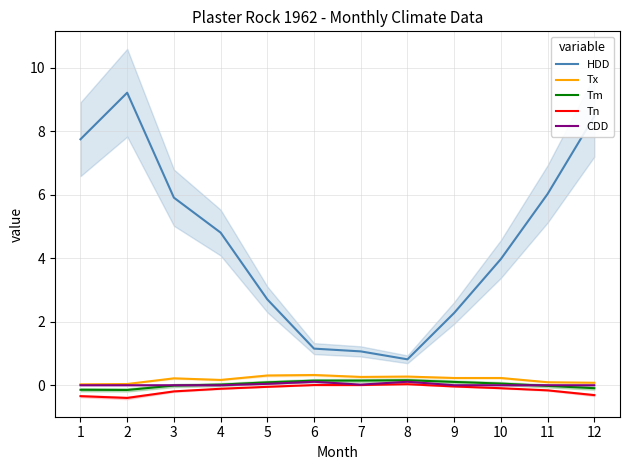

Reading left to right, transcribe all the data shown in this chart.

HDD: 1=7.7	2=9.2	3=5.9	4=4.8	5=2.7	6=1.2	7=1.1	8=0.8	9=2.3	10=4.0	11=6.0	12=8.5
Tx: 1=0.0	2=0.0	3=0.2	4=0.2	5=0.3	6=0.3	7=0.3	8=0.3	9=0.2	10=0.2	11=0.1	12=0.1
Tm: 1=-0.1	2=-0.1	3=-0.0	4=0.0	5=0.1	6=0.1	7=0.1	8=0.2	9=0.1	10=0.1	11=-0.0	12=-0.1
Tn: 1=-0.3	2=-0.4	3=-0.2	4=-0.1	5=-0.1	6=0.0	7=0.0	8=0.0	9=-0.0	10=-0.1	11=-0.2	12=-0.3
CDD: 1=0.0	2=0.0	3=0.0	4=0.0	5=0.0	6=0.1	7=0.0	8=0.1	9=0.0	10=0.0	11=0.0	12=0.0